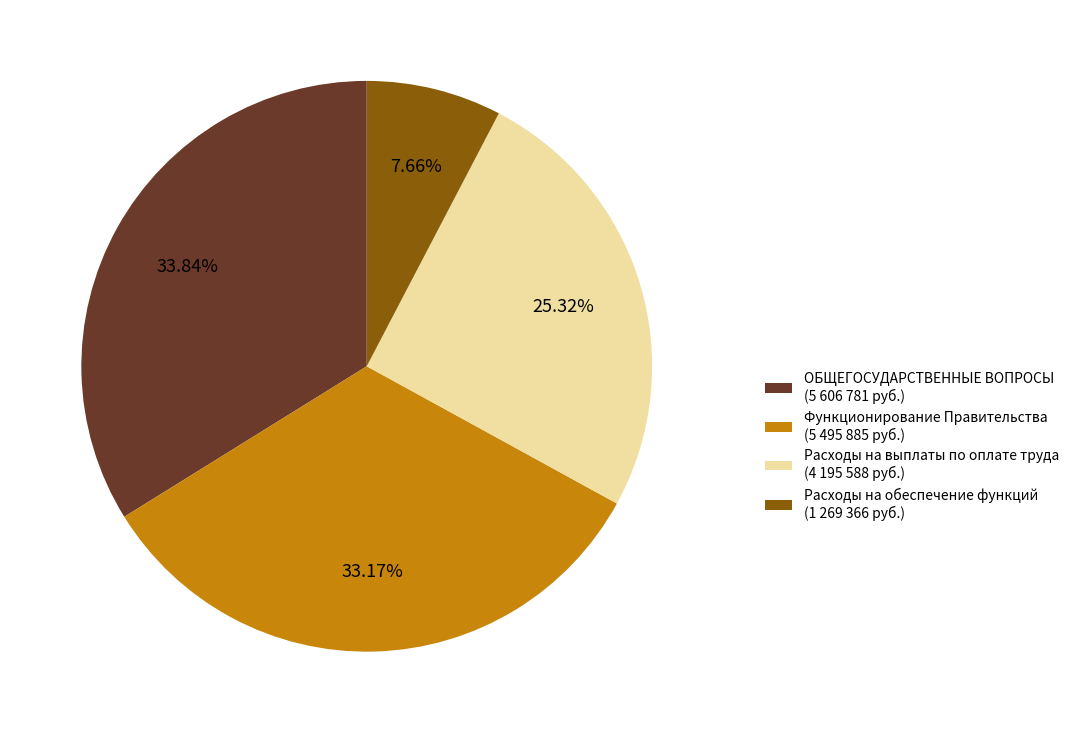

Combined, what portion of the pie is Расходы на обеспечение функций and Функционирование Правительства?

40.8%